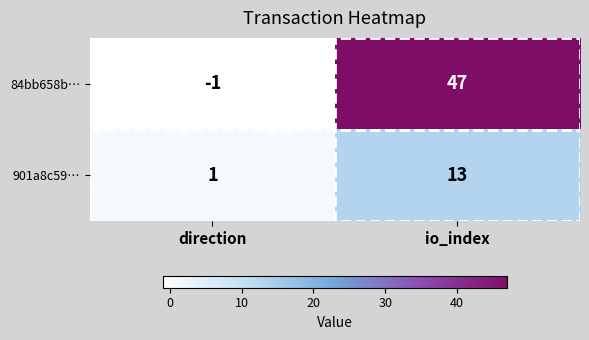

What is the approximate value of 84bb658b… at io_index?

47